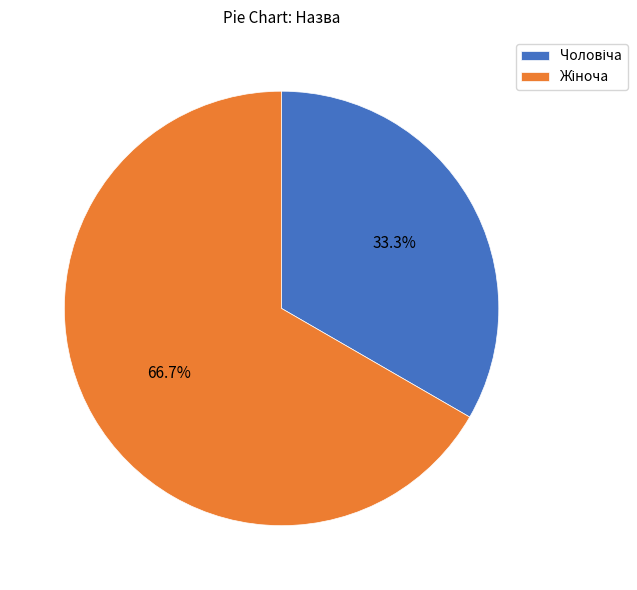

Is there any slice that represents more than half of the pie?

Yes